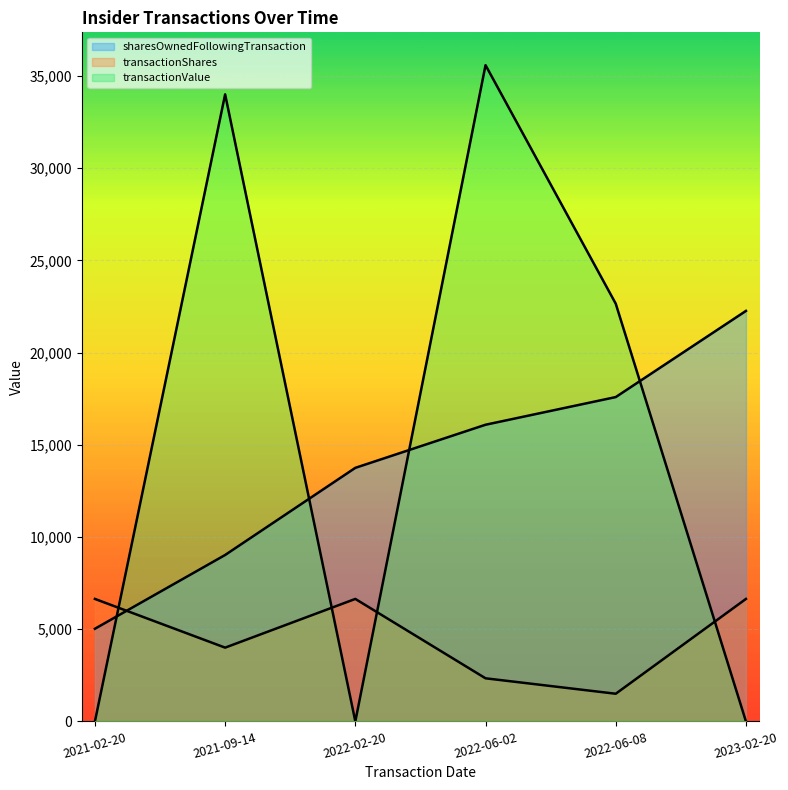

Between which two adjacent categories do transactionShares and sharesOwnedFollowingTransaction first intersect?

2021-02-20 and 2021-09-14